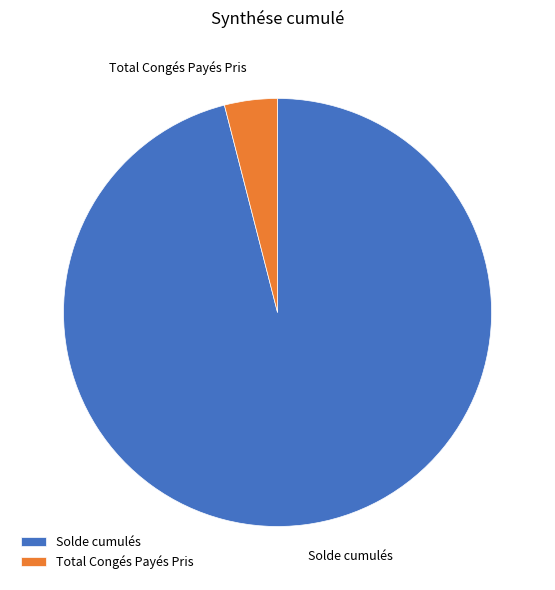

Does Total Congés Payés Pris account for over 50% of the chart?

No